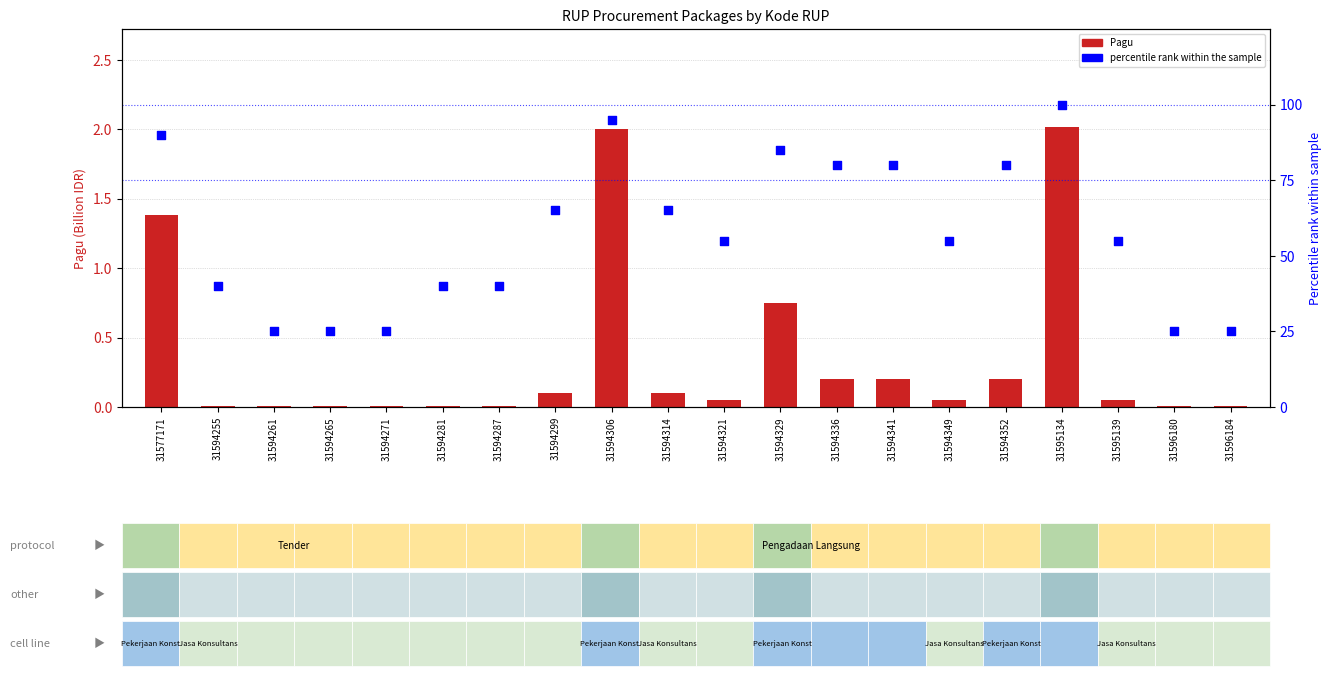

At which category is the sum across all series the highest?

31595134